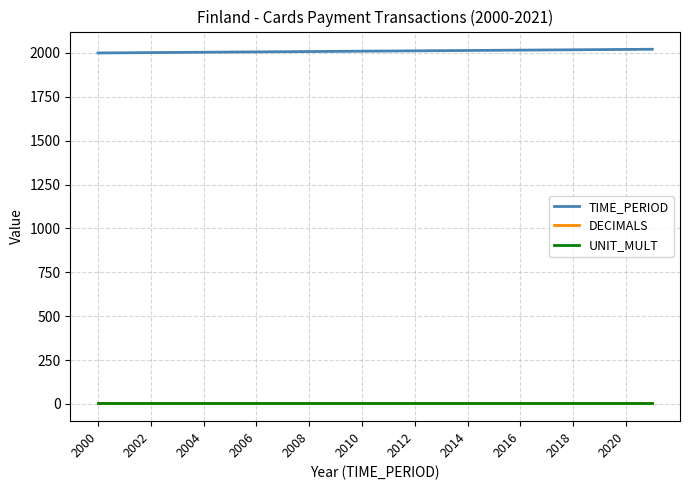

Which series has the largest total across all categories?

TIME_PERIOD